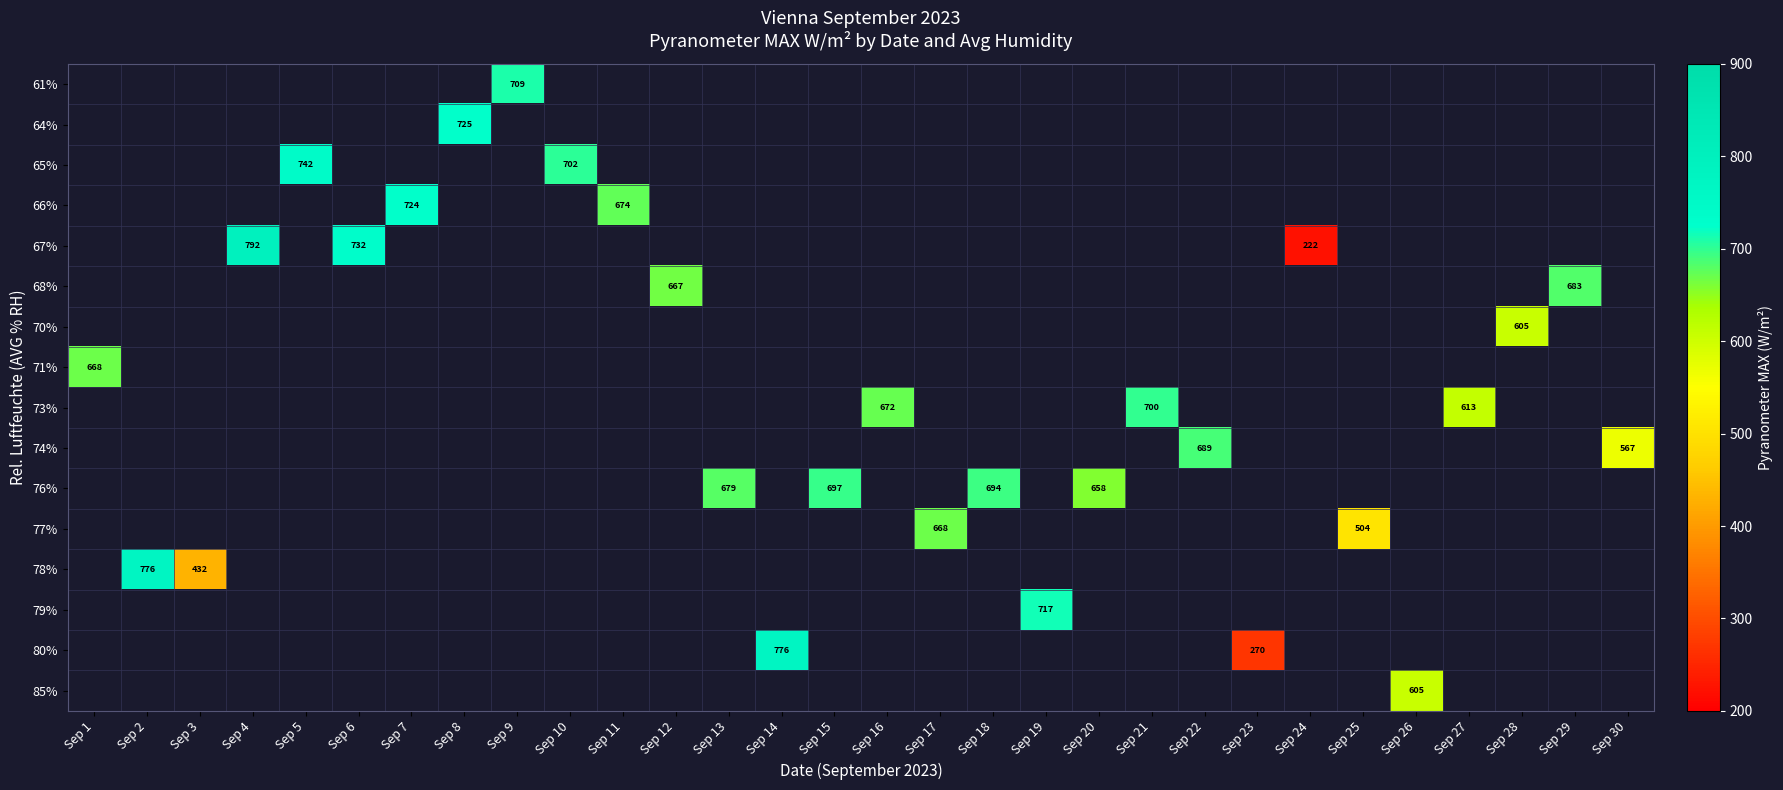

Between Sep 30 and Sep 18, which is larger?

Sep 18